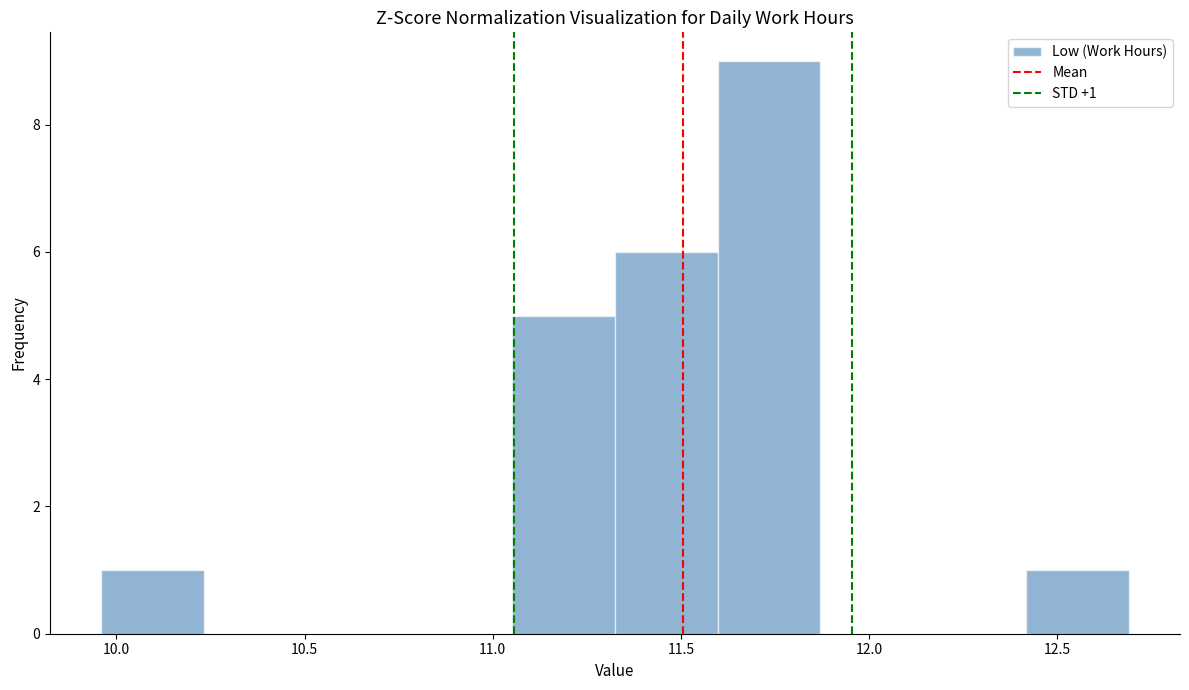

Over which range of the x-axis is the bar tallest?

11.60 to 11.85